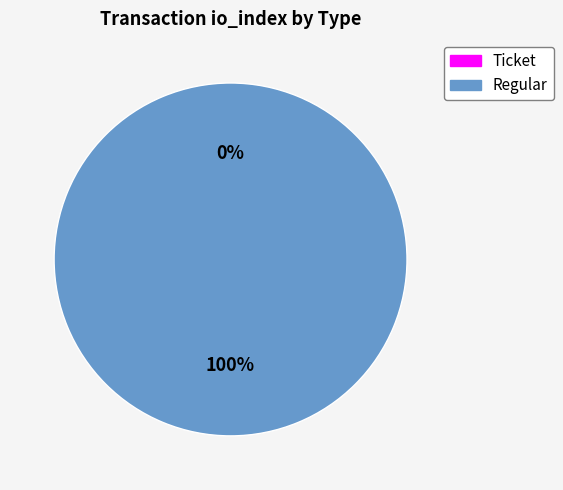

To the nearest percent, what portion does Regular represent?

100%